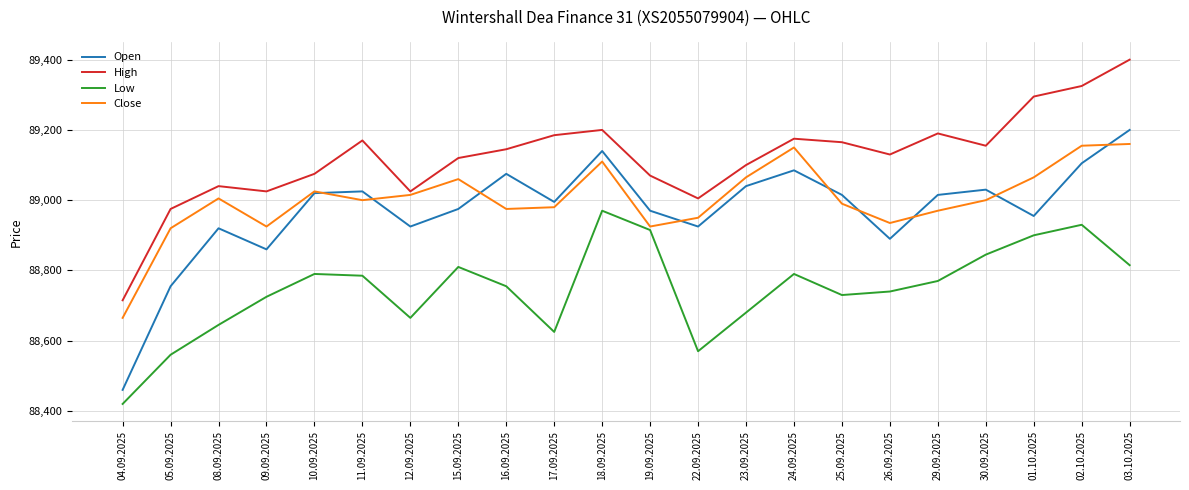

Which category has the highest value in the High series?

03.10.2025